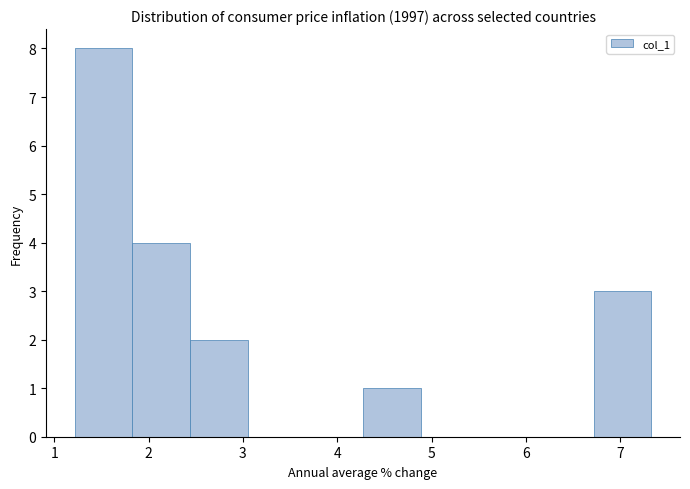

Reading left to right, transcribe this chart: for each bar, give the range it covers on the x-axis and its height. Neither the bar edges nor the heights are printed on the chart, so give them approximately, as read against the axes.

1.2 to 1.8: 8
1.8 to 2.4: 4
2.4 to 3.1: 2
3.1 to 3.7: 0
3.7 to 4.3: 0
4.3 to 4.9: 1
4.9 to 5.5: 0
5.5 to 6.1: 0
6.1 to 6.7: 0
6.7 to 7.3: 3